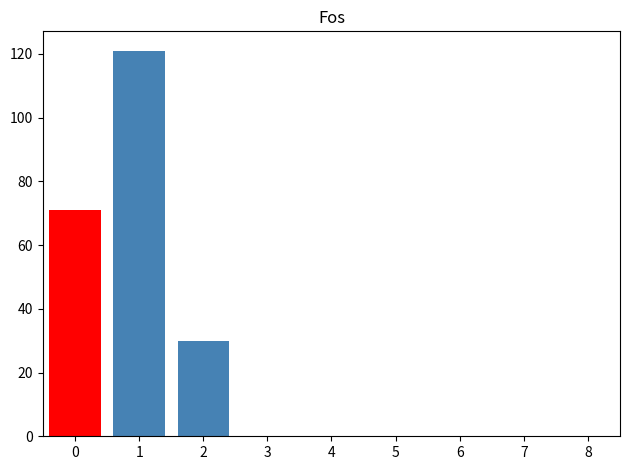

Reading right to left, list all the values displayed in this chart.

30	121	71